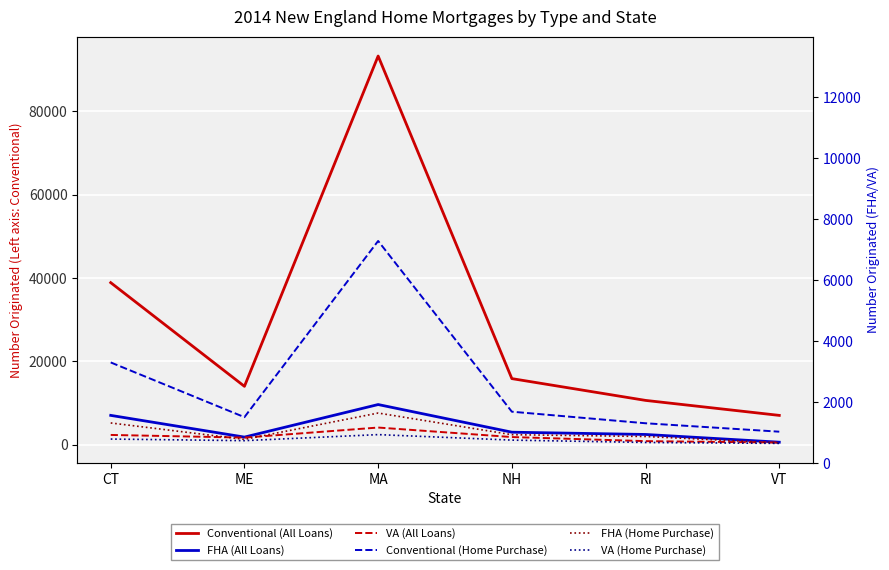

At CT, list the series in order from largest to smallest.

Conventional (All Loans), Conventional (Home Purchase), FHA (All Loans), FHA (Home Purchase), VA (All Loans), VA (Home Purchase)